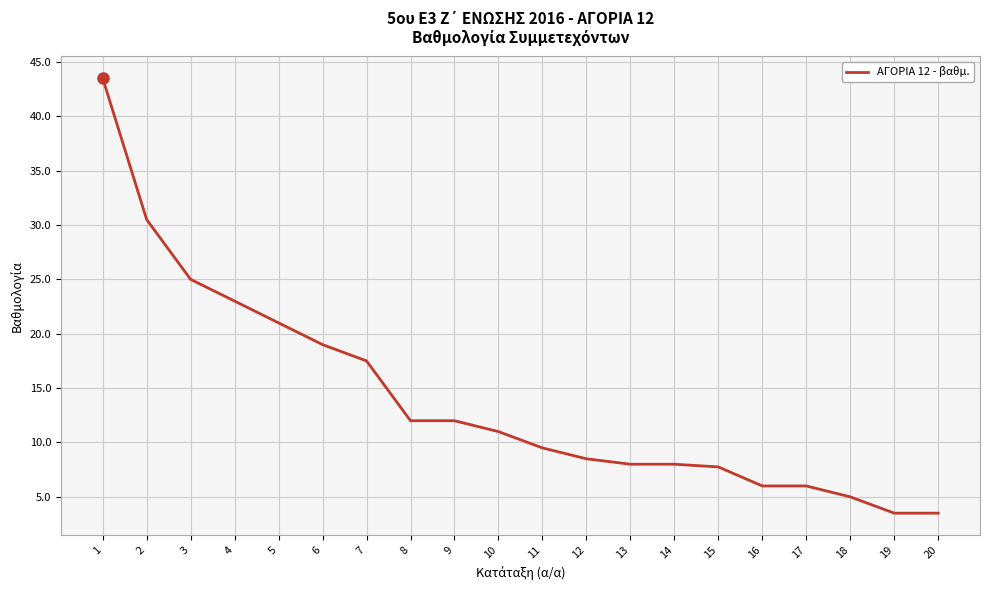

Reading left to right, transcribe all the data shown in this chart.

1=43.5	2=30.5	3=25.0	4=23.0	5=21.0	6=19.0	7=17.5	8=12.0	9=12.0	10=11.0	11=9.5	12=8.5	13=8.0	14=8.0	15=7.8	16=6.0	17=6.0	18=5.0	19=3.5	20=3.5